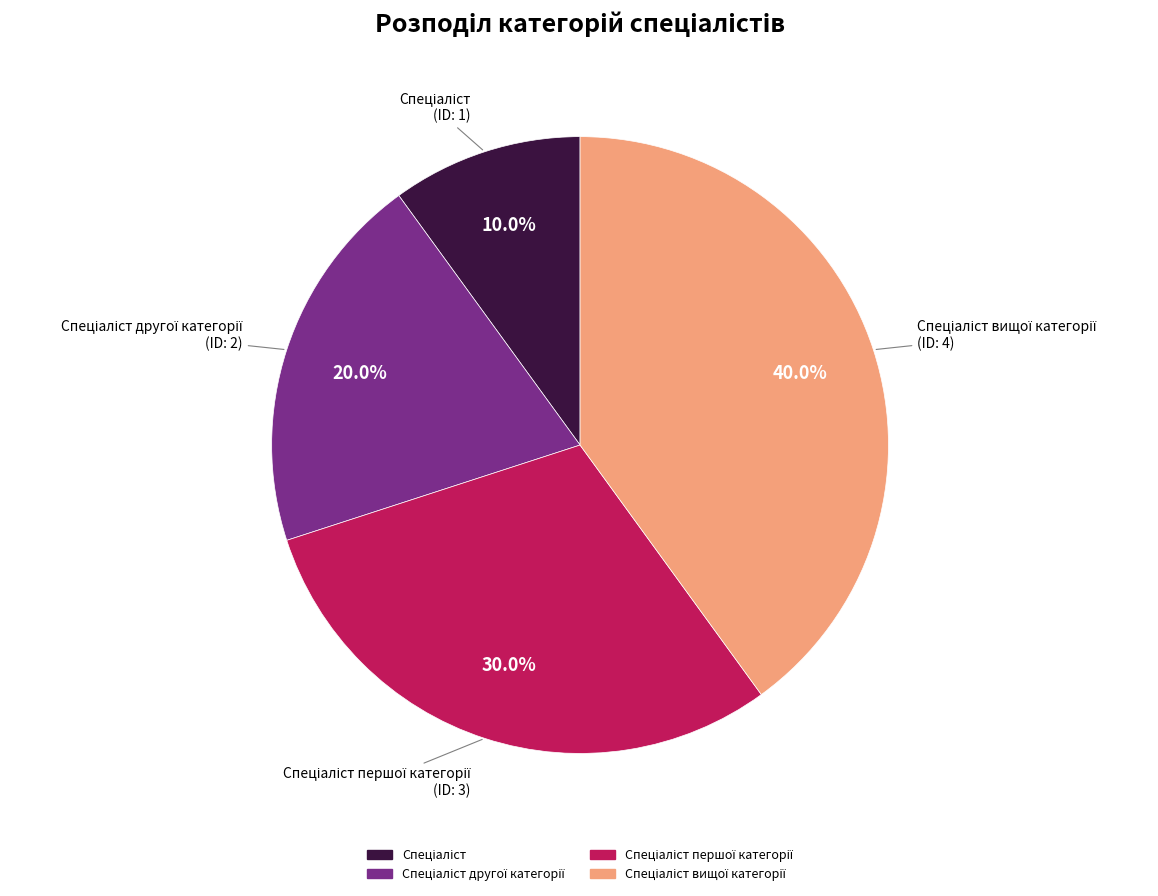

Is there any slice that represents more than half of the pie?

No